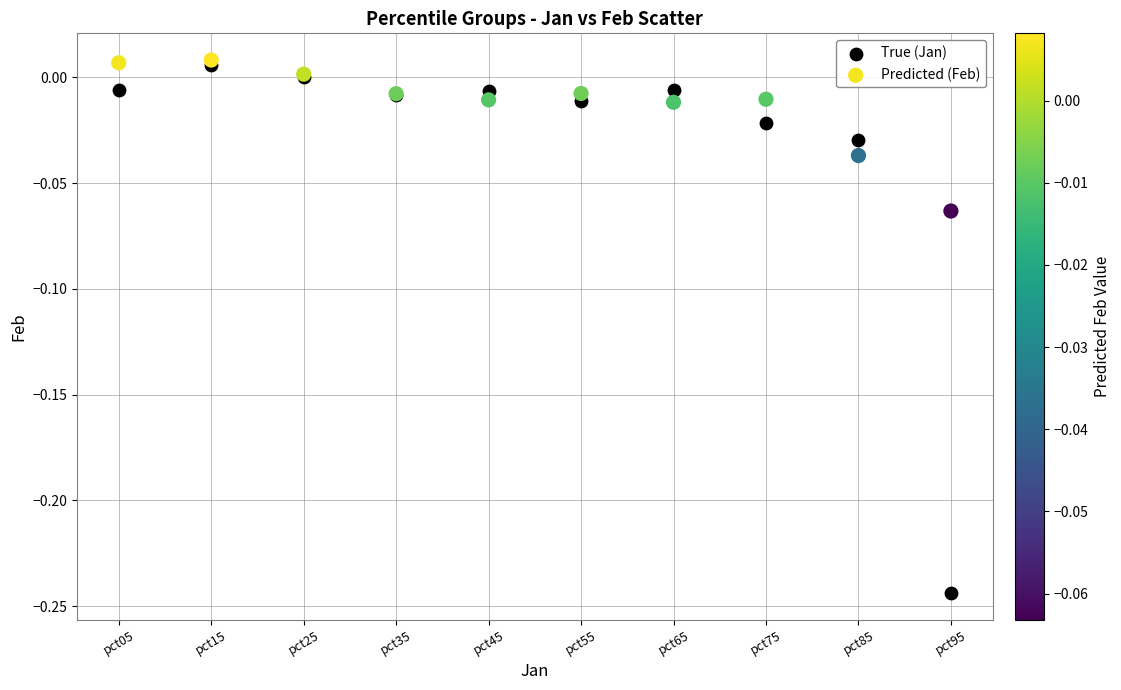

Which series has the widest spread of Y values?

True (Jan)